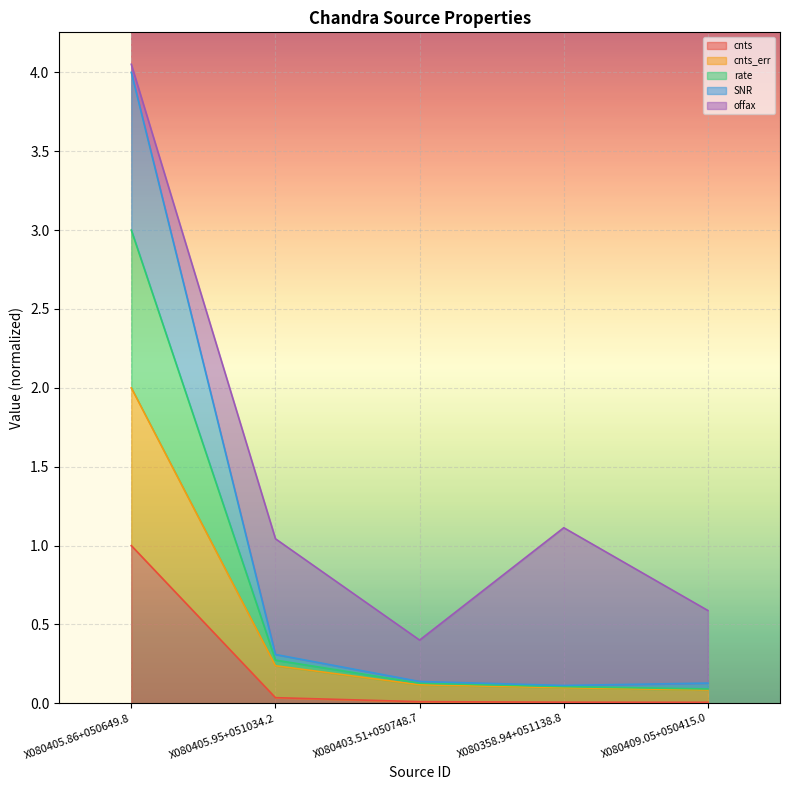

Which category has the lowest value in the rate series?

X080358.94+051138.8